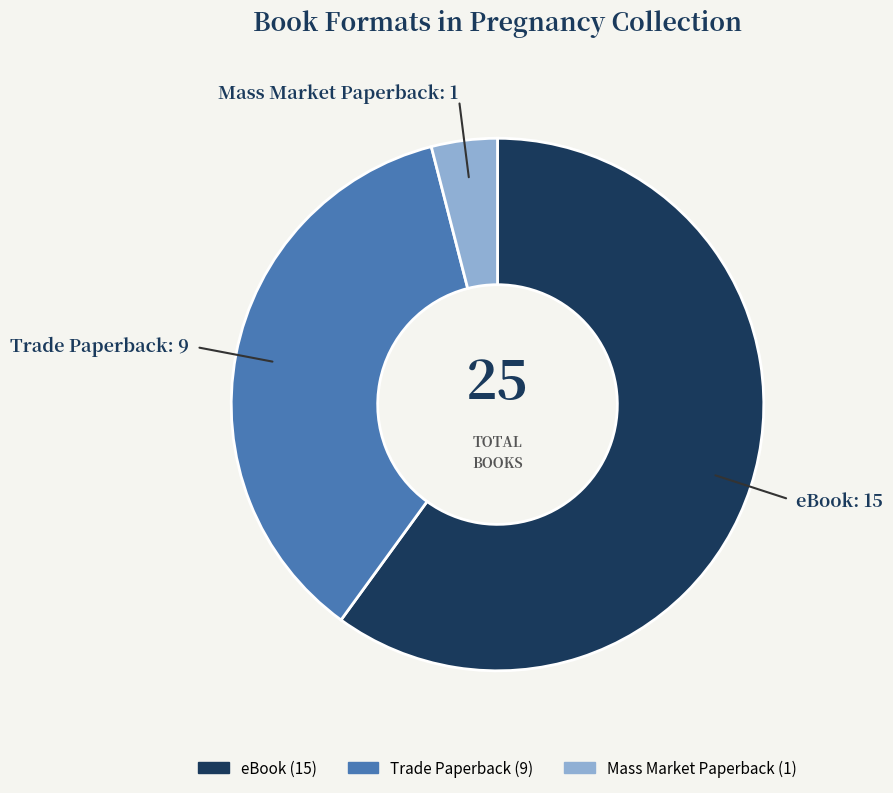

Does Trade Paperback account for over 50% of the chart?

No